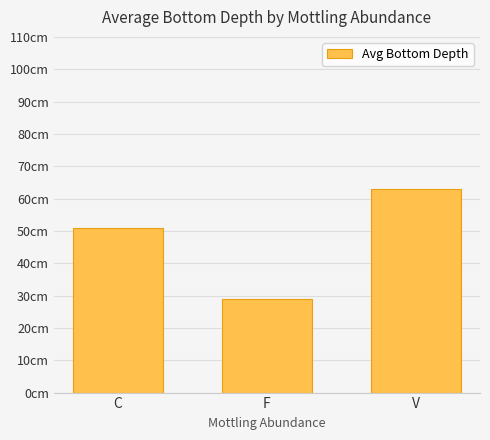

Reading right to left, list all the values displayed in this chart.

63	29	51